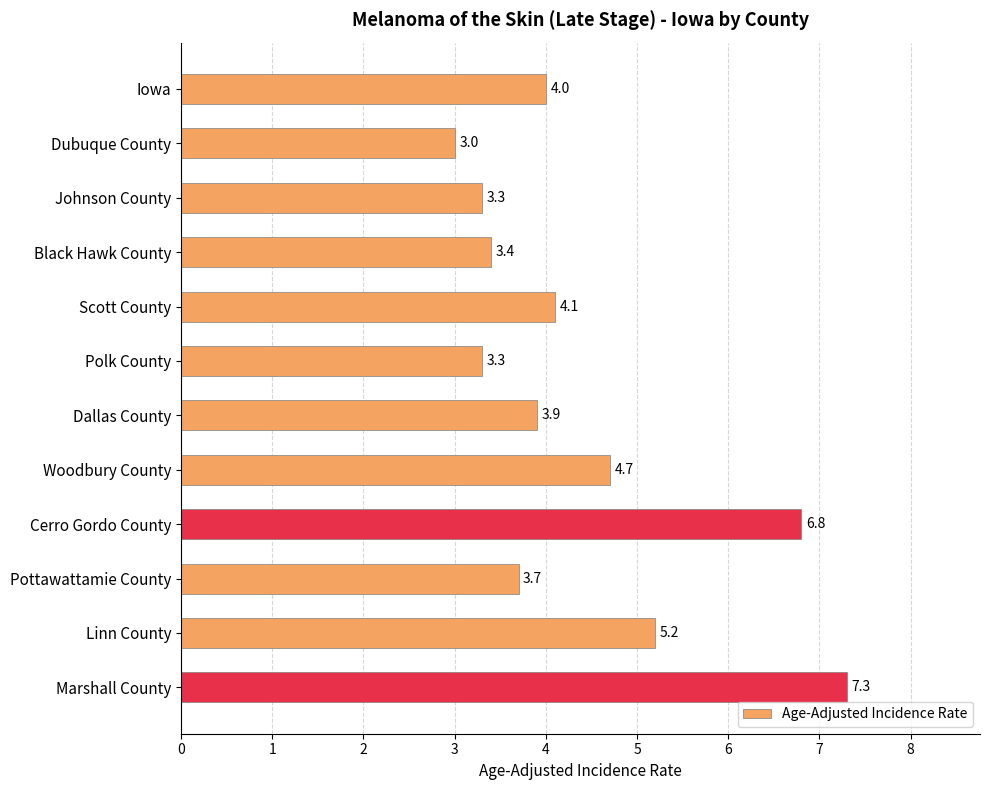

Reading top to bottom, extract all data points from this chart.

Iowa=4.0	Dubuque County=3.0	Johnson County=3.3	Black Hawk County=3.4	Scott County=4.1	Polk County=3.3	Dallas County=3.9	Woodbury County=4.7	Cerro Gordo County=6.8	Pottawattamie County=3.7	Linn County=5.2	Marshall County=7.3